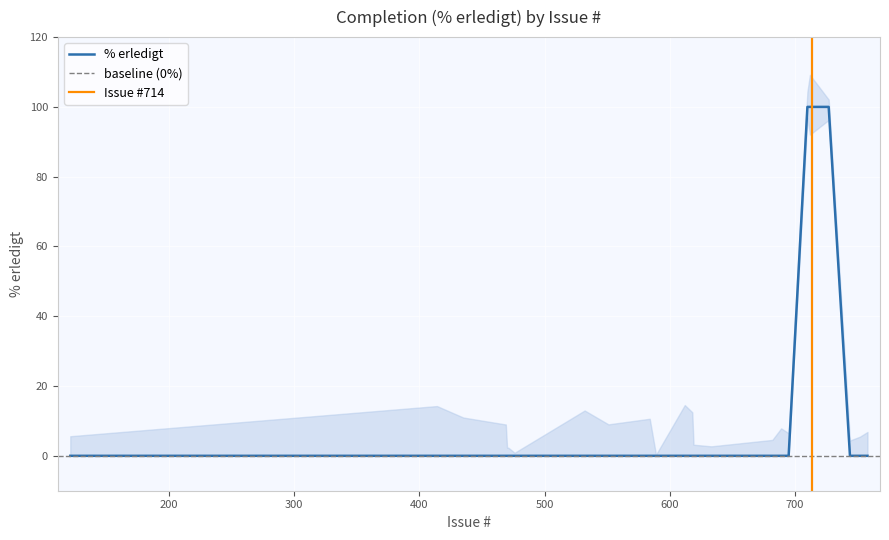

Rank the categories by value from lowest to highest.

758, 689, 612, 584, 532, 476, 752, 744, 695, 634, 633, 589, 551, 471, 470, 469, 435, 121, 682, 619, 618, 414, 727, 710, 712